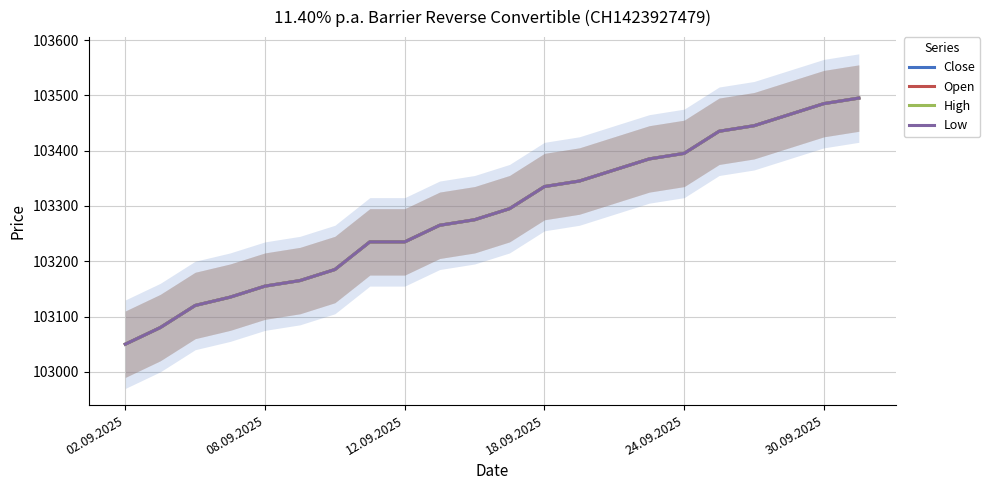

Does the chart have visible grid lines?

Yes